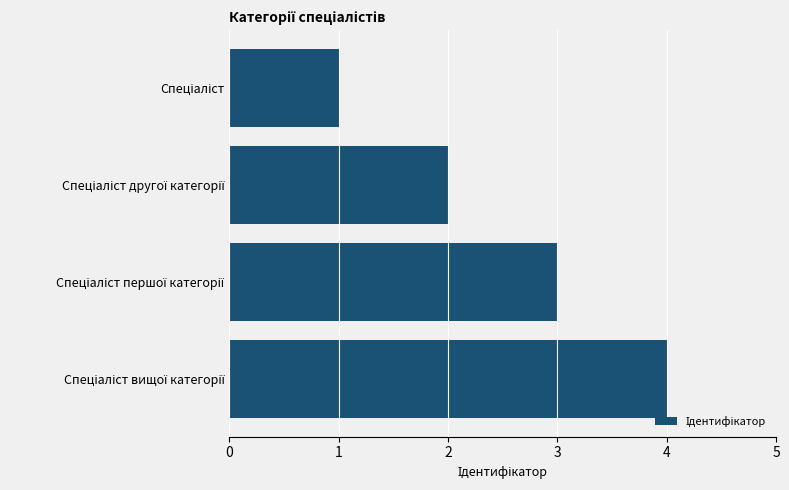

What is the greatest value displayed?

4